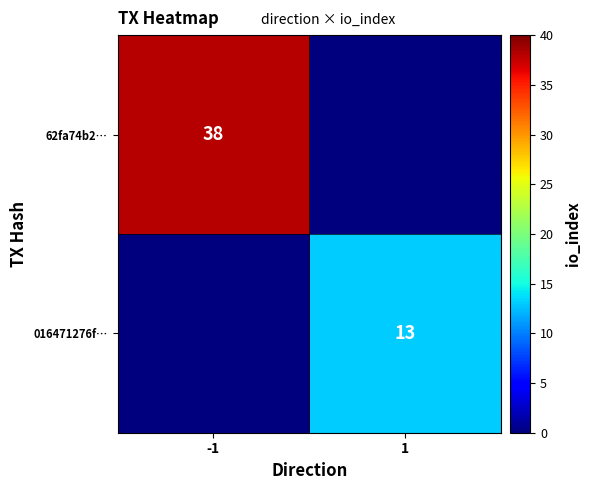

Which has a higher value, -1 or 1?

-1